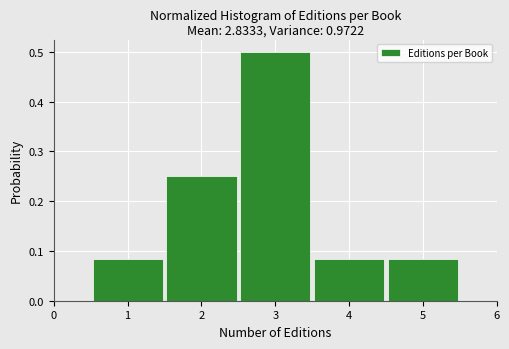

Over which range of the x-axis is the bar tallest?

2.5 to 3.5